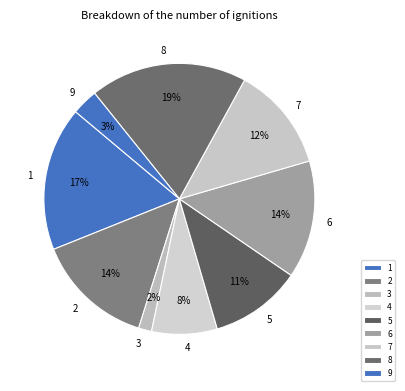

Does 6 account for over 50% of the chart?

No